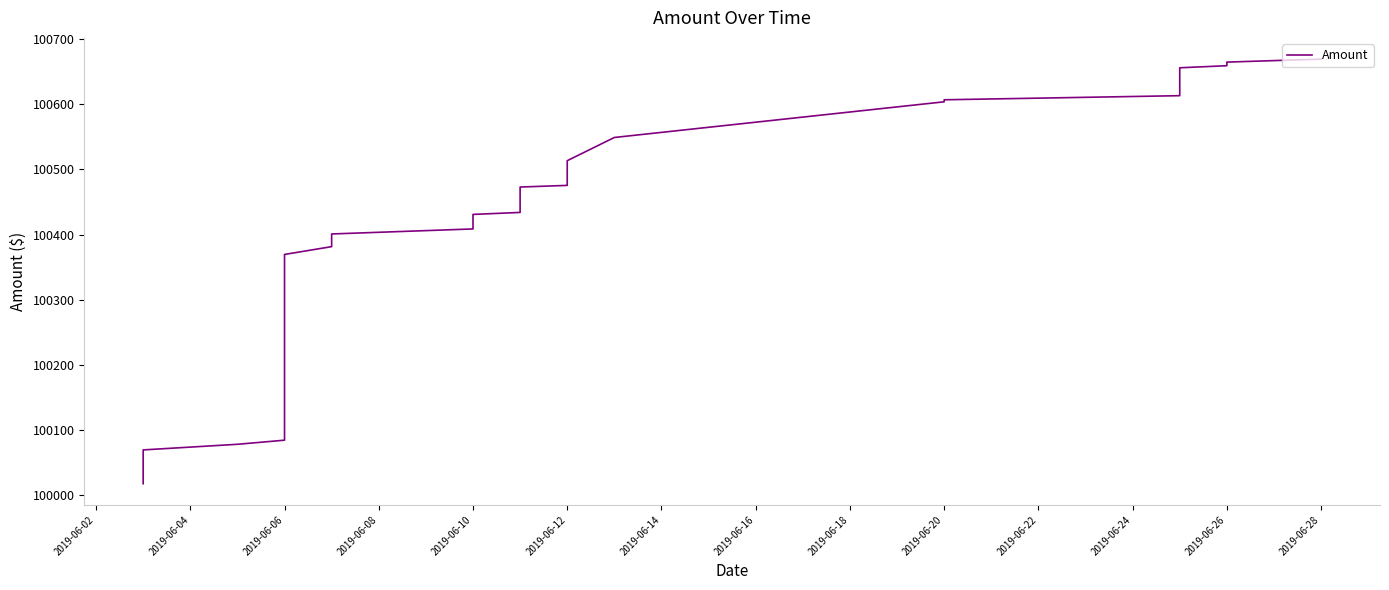

What is the label of the 29th point from the left?

2019-06-20